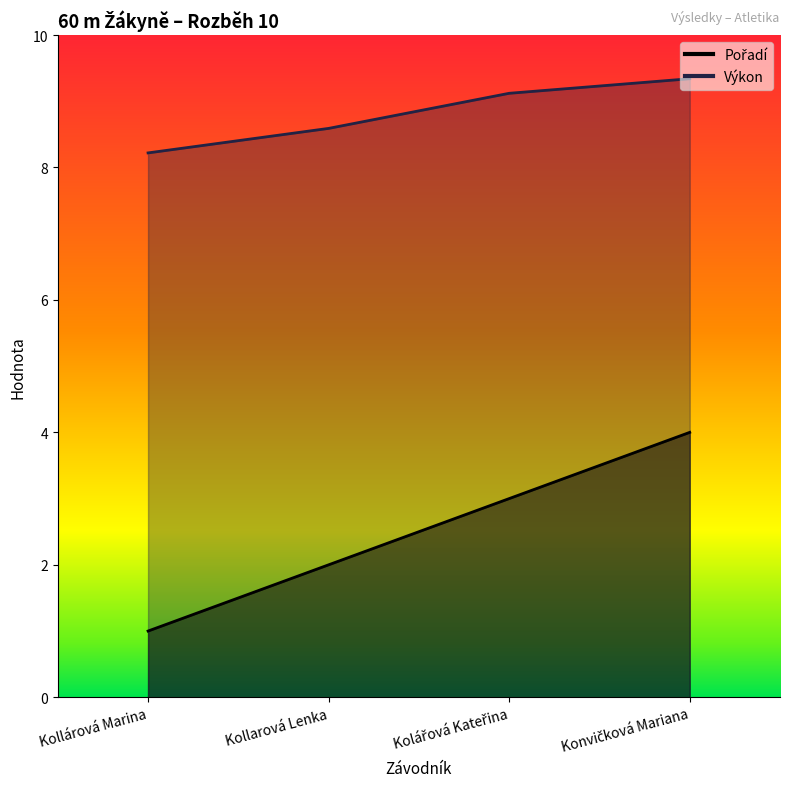

True or false: Výkon has more than 1 interior local peaks.

False